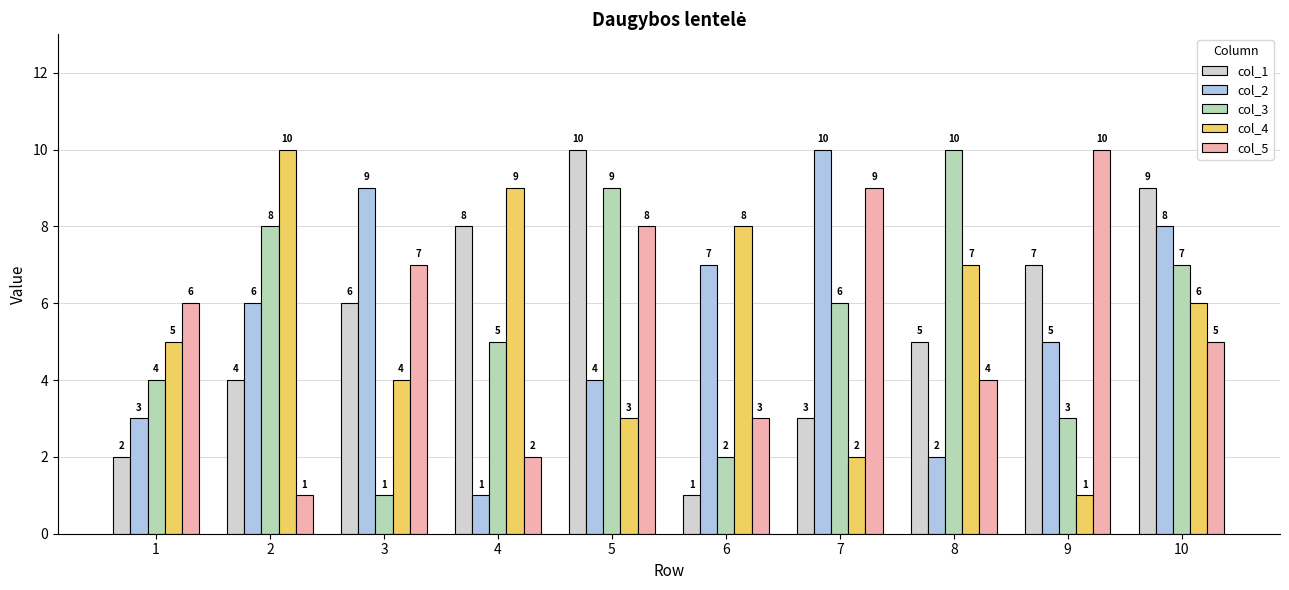

Count the number of categories in the chart.

10